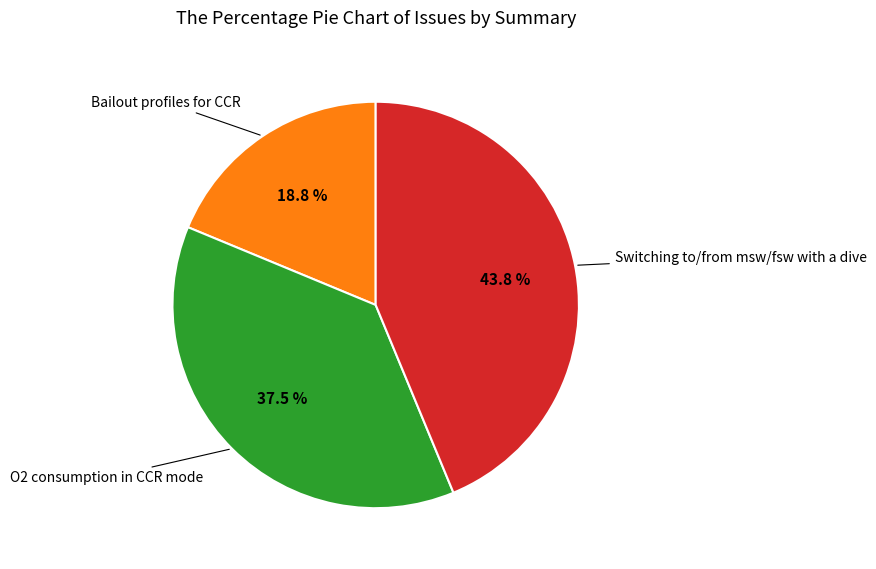

Does any single category account for the majority?

No